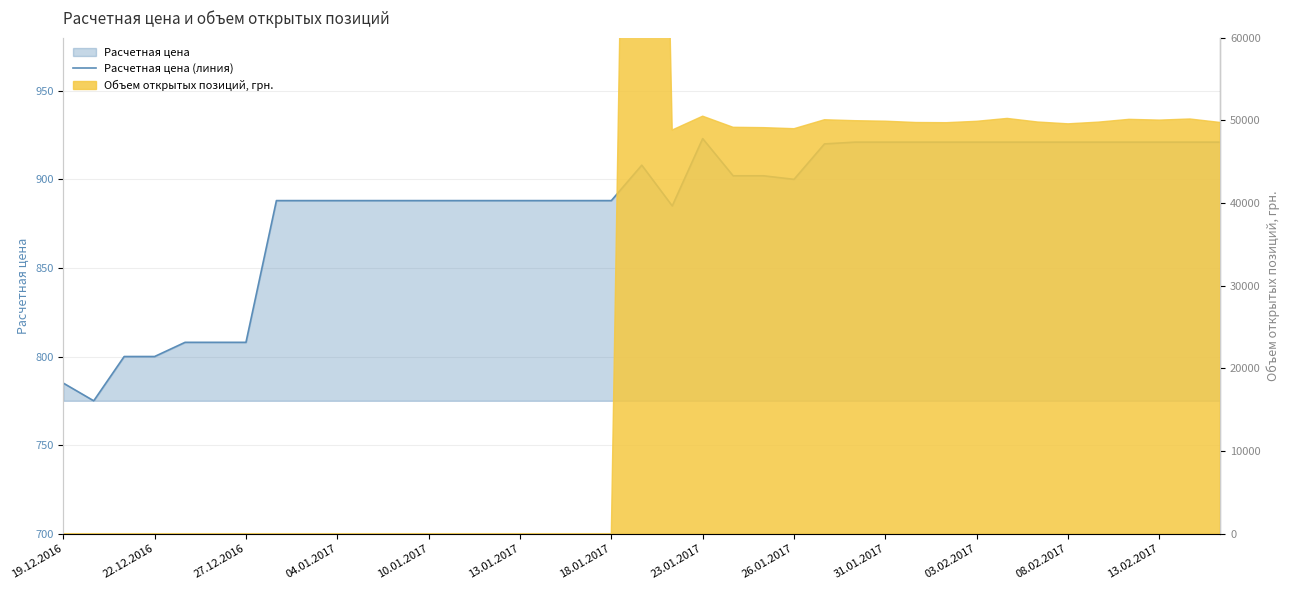

What is the difference between the values at 03.02.2017 and 28?

33